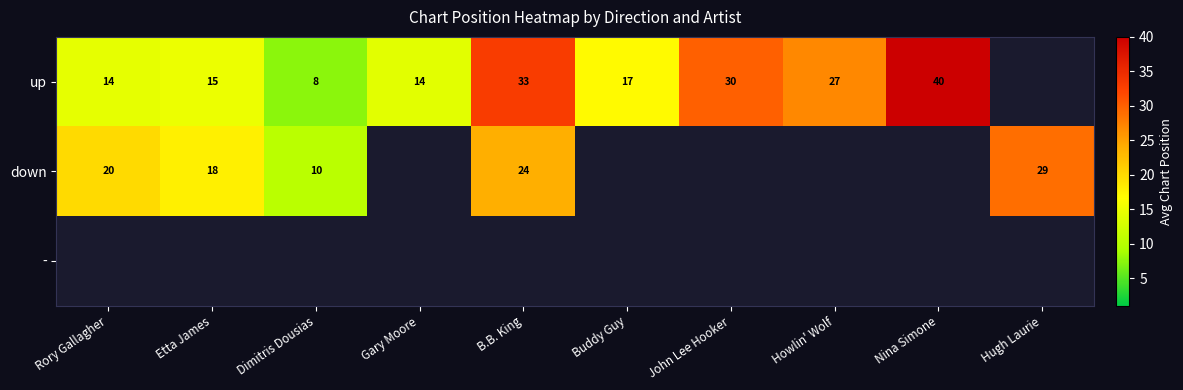

Which has a higher value, Howlin' Wolf or John Lee Hooker?

John Lee Hooker